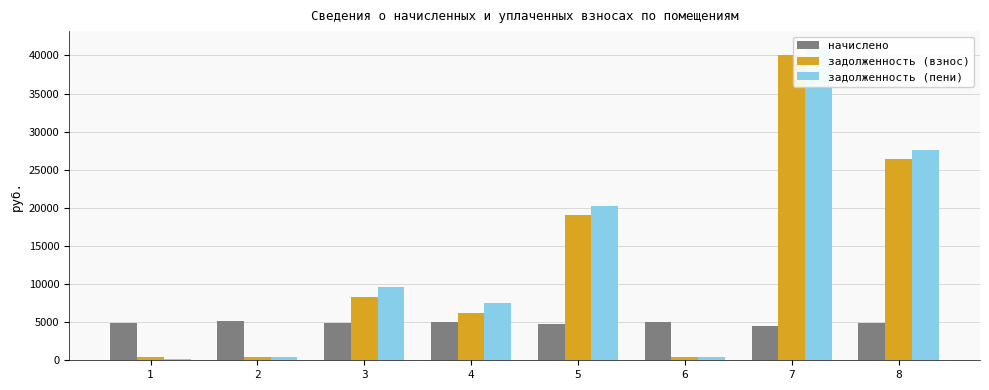

Where is задолженность (пени) nearest to the value 20624?

5